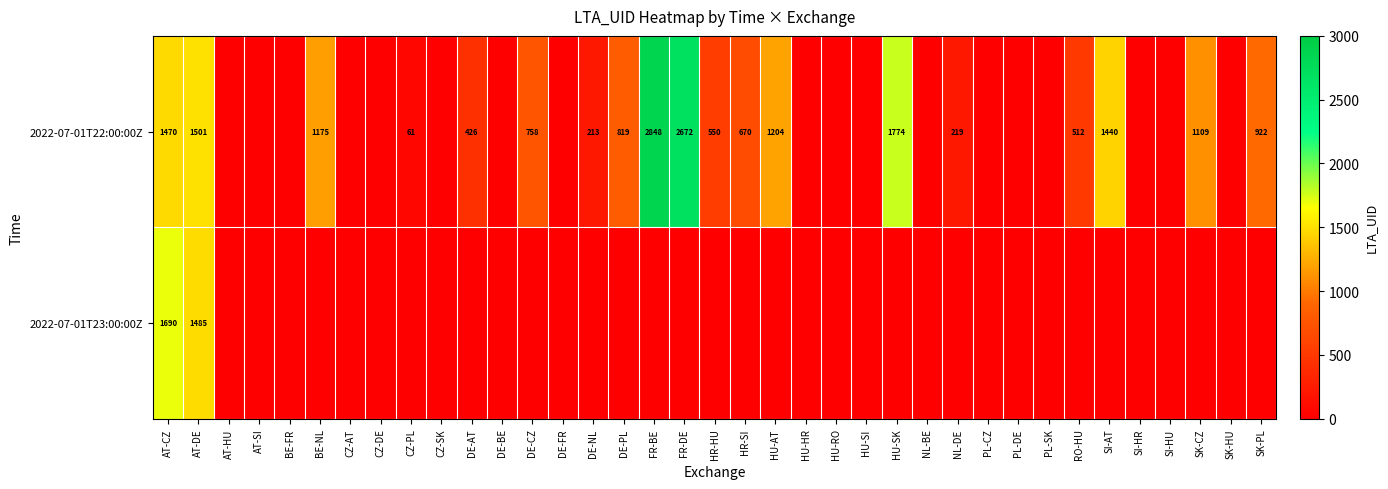

Is it true that 2022-07-01T22:00:00Z equals 219 at NL-DE?

True